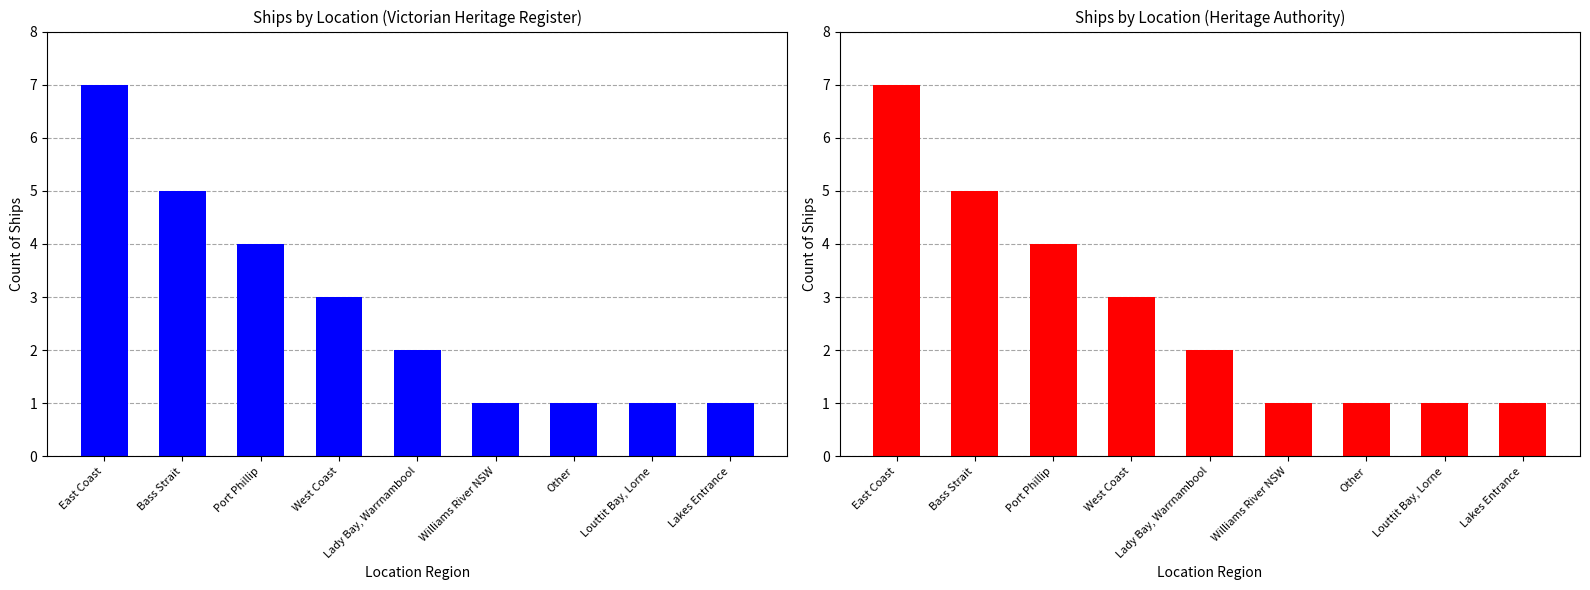

Reading left to right, transcribe all the data shown in this chart.

East Coast=7	Bass Strait=5	Port Phillip=4	West Coast=3	Lady Bay, Warrnambool=2	Williams River NSW=1	Other=1	Louttit Bay, Lorne=1	Lakes Entrance=1